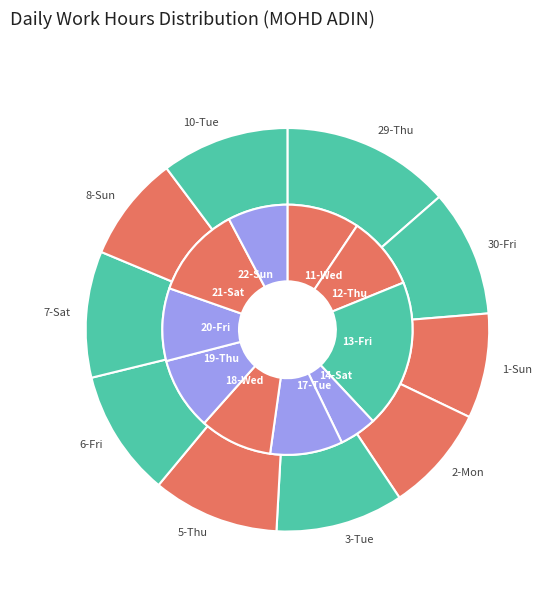

How many segments does this pie chart have?

10